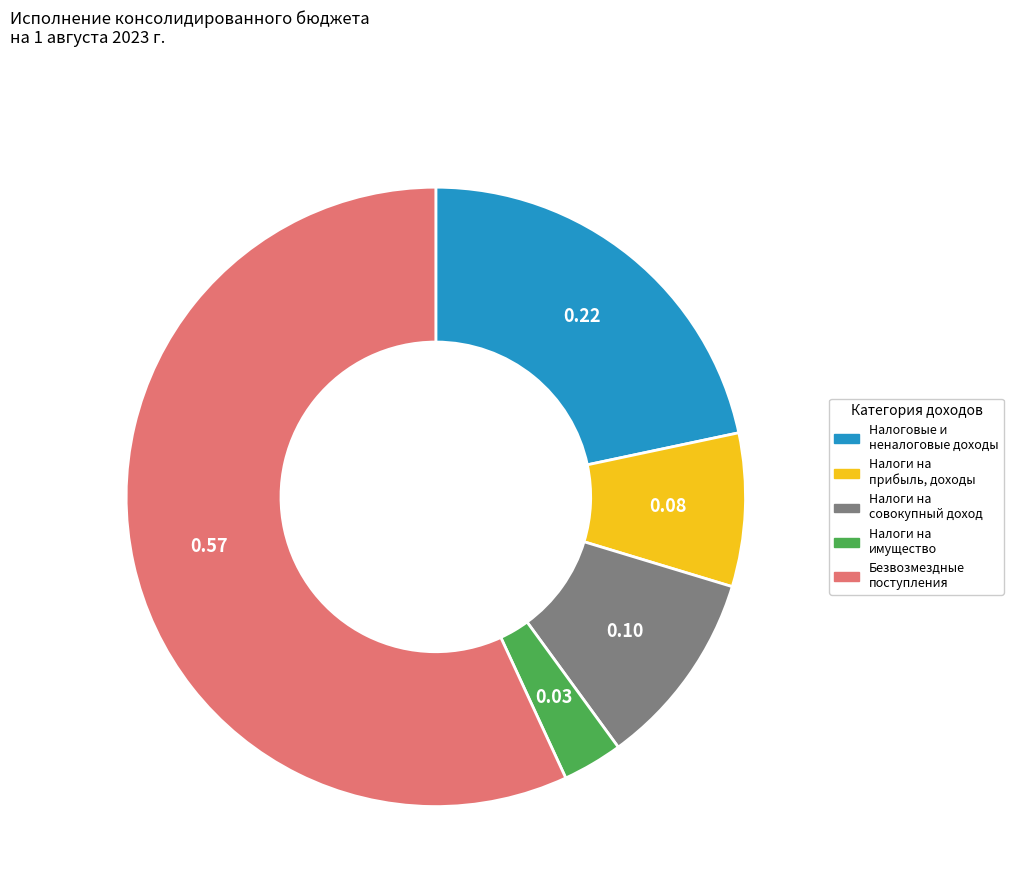

Rank the categories by value from highest to lowest.

Безвозмездные поступления, Налоговые и неналоговые доходы, Налоги на совокупный доход, Налоги на прибыль, доходы, Налоги на имущество